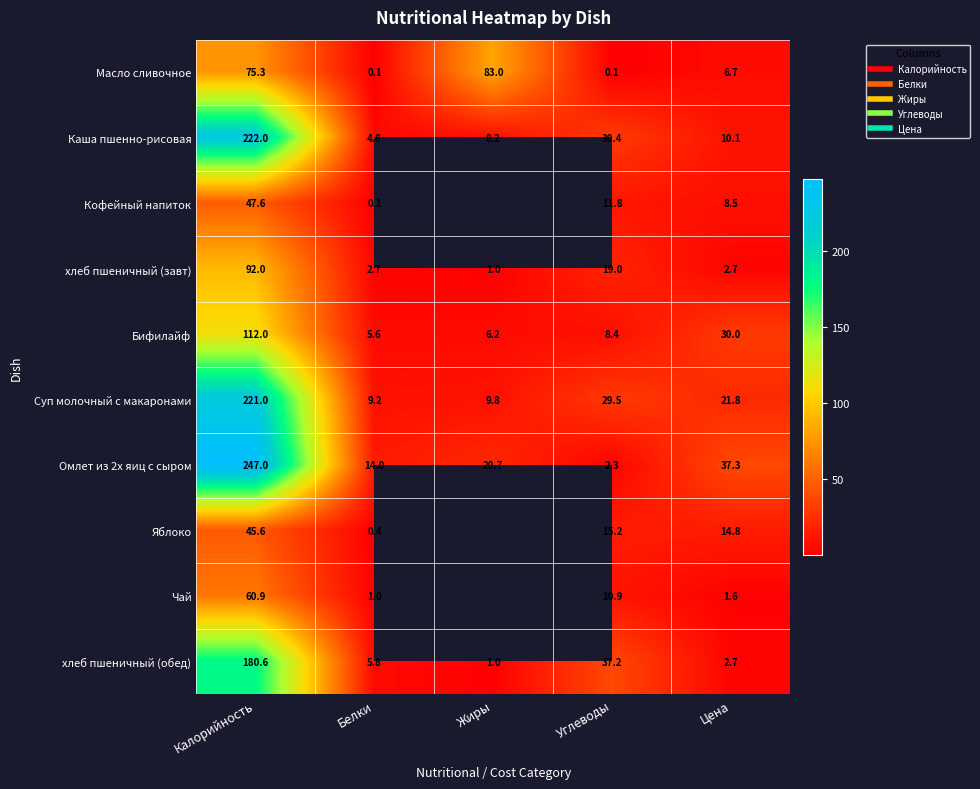

What is the sum of all Масло сливочное values?

165.2